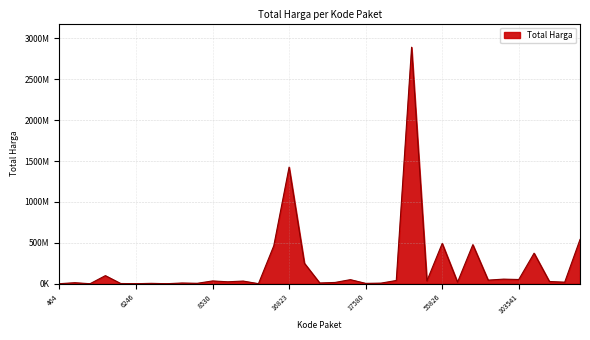

What is the difference between the maximum and second lowest values?

2891940000